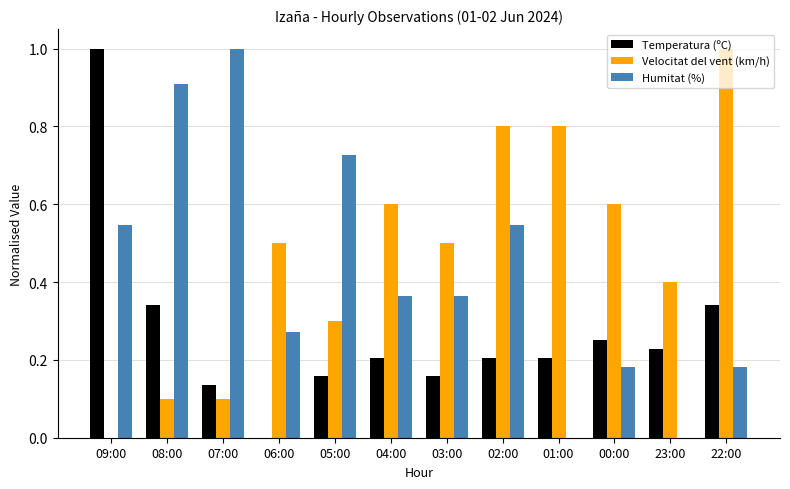

Is the value of Velocitat del vent (km/h) at 06:00 greater than the value of Temperatura (ºC) at 01:00?

Yes